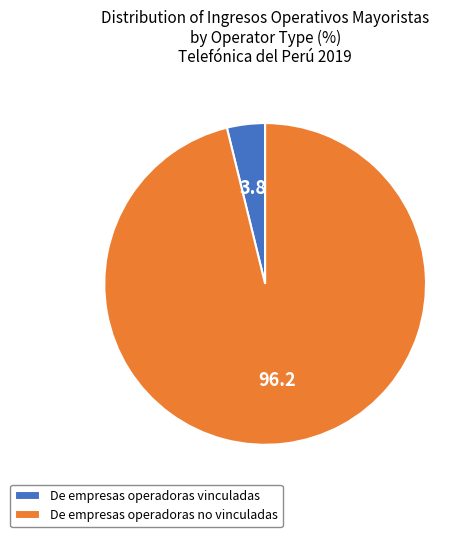

What is the smallest slice in the pie chart?

De empresas operadoras vinculadas